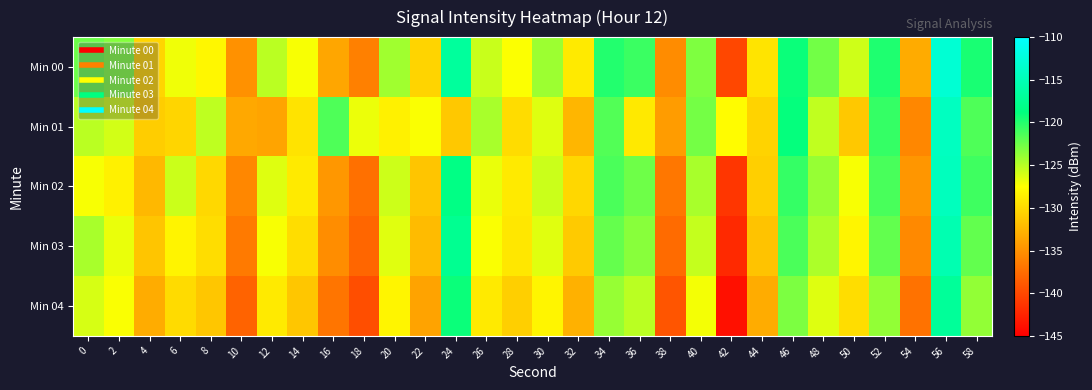

Reading left to right, transcribe all the data shown in this chart.

Min 00: 0=-122.5	2=-123.3	4=-130.3	6=-127.0	8=-128.0	10=-135.0	12=-125.1	14=-127.3	16=-133.6	18=-136.2	20=-124.3	22=-130.4	24=-116.8	26=-125.6	28=-127.4	30=-124.1	32=-128.9	34=-119.9	36=-120.7	38=-135.3	40=-123.1	42=-140.1	44=-129.3	46=-119.1	48=-122.7	50=-125.8	52=-119.8	54=-133.2	56=-113.0	58=-119.6
Min 01: 0=-125.1	2=-126.0	4=-130.9	6=-130.4	8=-125.3	10=-133.4	12=-133.7	14=-129.4	16=-121.4	18=-126.9	20=-128.4	22=-127.3	24=-131.2	26=-124.6	28=-129.9	30=-126.3	32=-132.4	34=-121.6	36=-129.0	38=-134.2	40=-122.8	42=-127.7	44=-130.4	46=-118.9	48=-125.3	50=-131.2	52=-120.6	54=-135.7	56=-114.3	58=-121.5
Min 02: 0=-127.2	2=-128.4	4=-132.3	6=-125.7	8=-130.1	10=-135.7	12=-126.3	14=-128.9	16=-134.6	18=-137.2	20=-125.8	22=-131.4	24=-118.3	26=-126.8	28=-128.9	30=-125.7	32=-130.2	34=-121.3	36=-122.6	38=-136.8	40=-124.6	42=-141.2	44=-130.8	46=-120.6	48=-123.9	50=-127.2	52=-121.2	54=-134.7	56=-114.6	58=-120.9
Min 03: 0=-124.6	2=-126.8	4=-131.4	6=-128.2	8=-129.8	10=-136.6	12=-127.2	14=-129.8	16=-135.2	18=-137.9	20=-126.5	22=-132.1	24=-117.6	26=-127.3	28=-129.1	30=-126.5	32=-131.1	34=-122.2	36=-123.5	38=-137.6	40=-125.5	42=-142.1	44=-131.6	46=-121.3	48=-124.7	50=-128.1	52=-122.1	54=-135.6	56=-115.3	58=-122.1
Min 04: 0=-126.1	2=-127.3	4=-133.1	6=-129.9	8=-131.3	10=-138.1	12=-128.9	14=-131.3	16=-136.9	18=-139.6	20=-128.1	22=-133.8	24=-119.1	26=-128.9	28=-130.8	30=-128.1	32=-132.8	34=-123.9	36=-125.1	38=-139.1	40=-127.1	42=-143.8	44=-133.1	46=-123.0	48=-126.3	50=-129.8	52=-123.8	54=-137.1	56=-117.0	58=-123.8